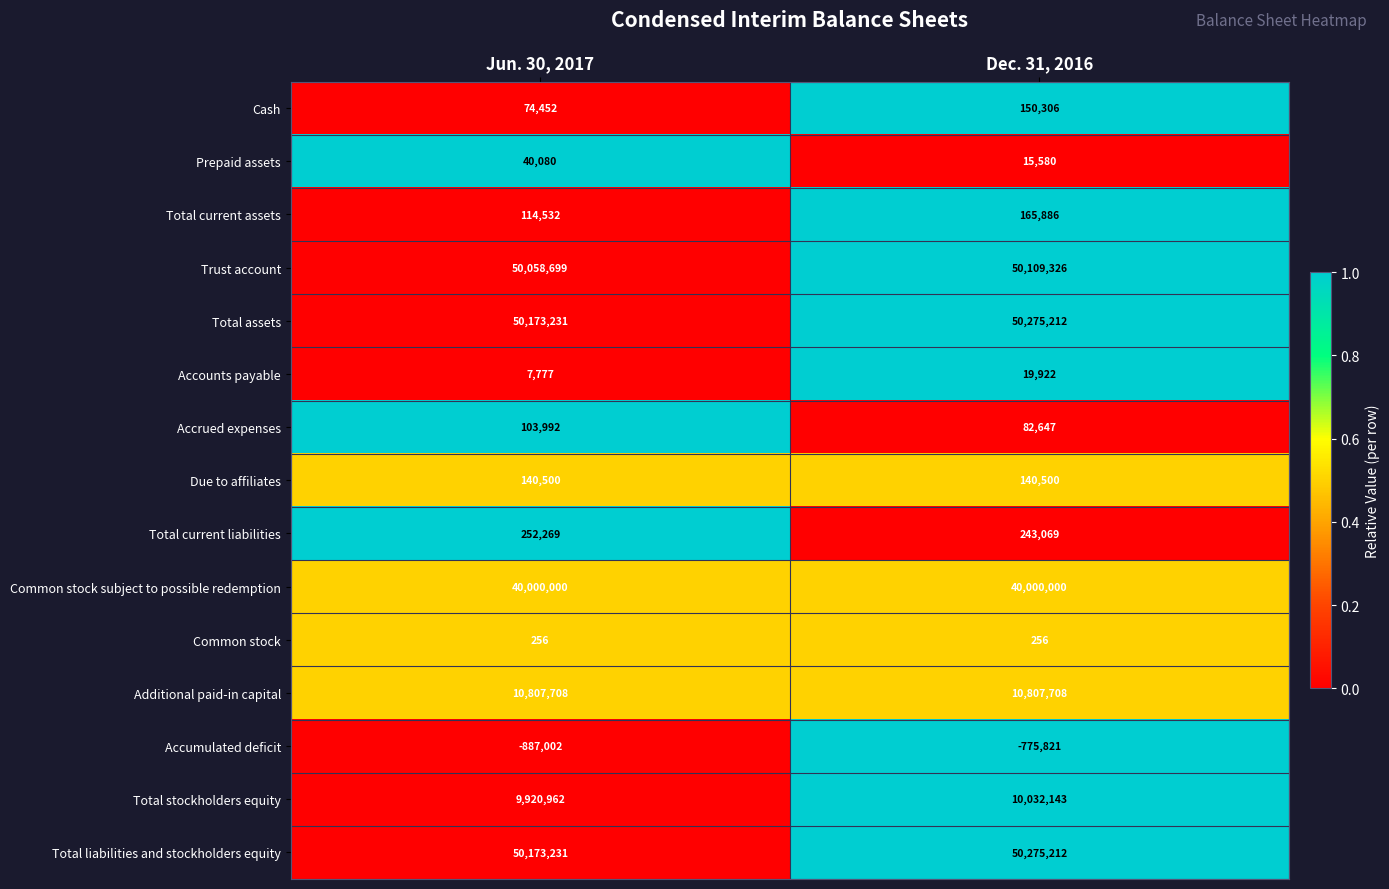

How many categories are shown in the chart?

2